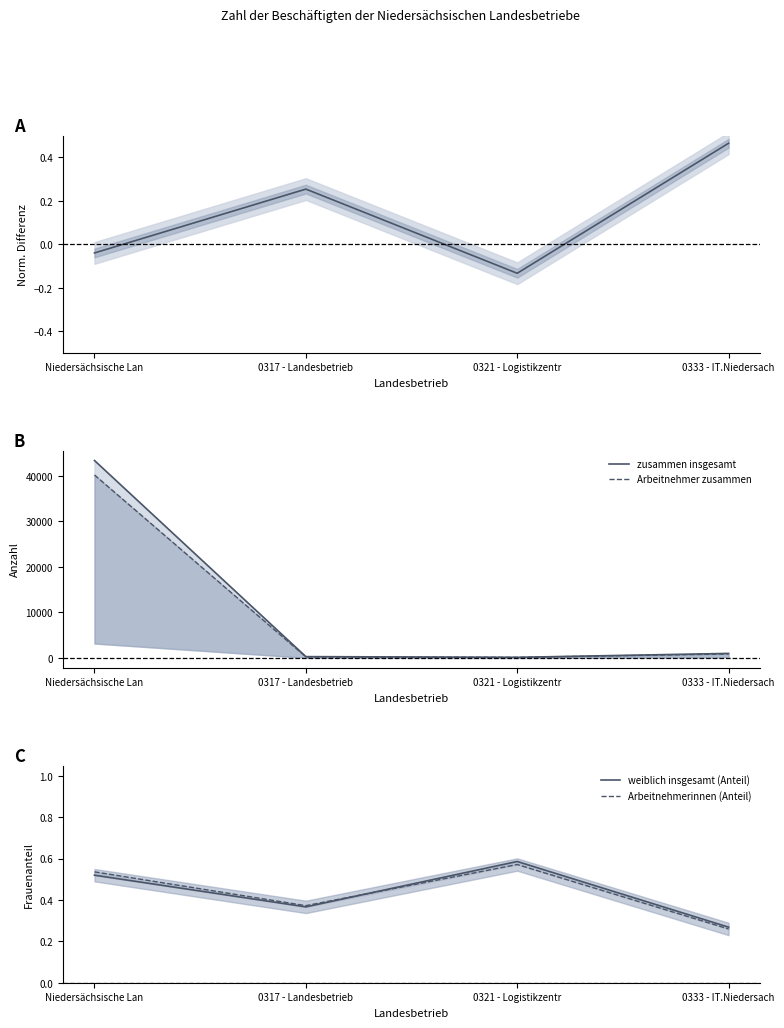

Where does the zusammen insgesamt series first go above 1005?

Niedersächsische Lan